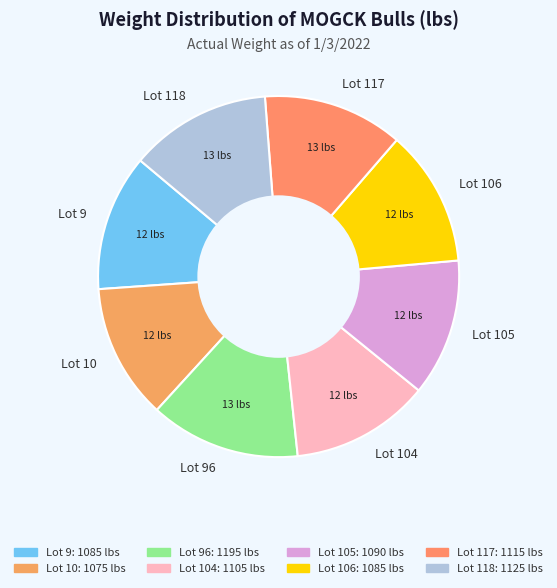

Between Lot 118 and Lot 10, which is larger?

Lot 118